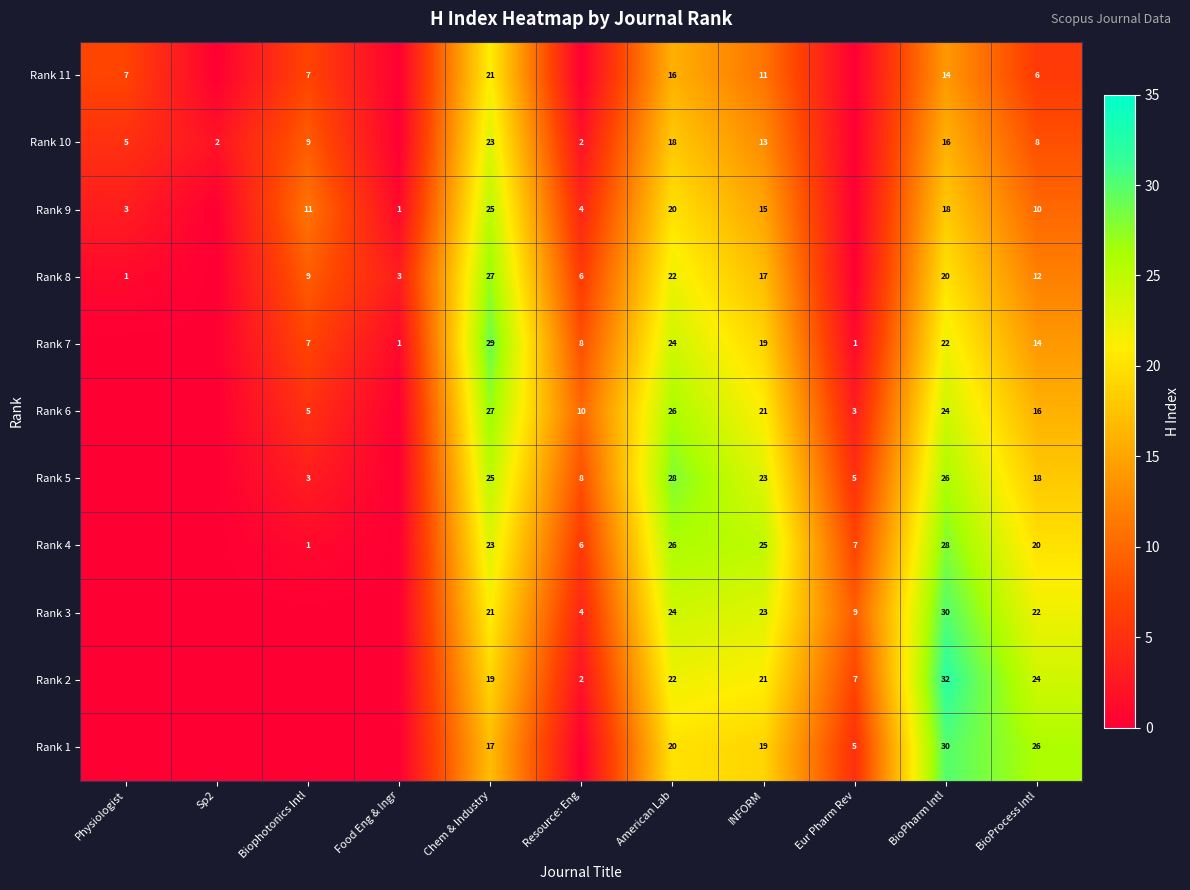

What is the spread (max minus min) of values at Chem & Industry?

12